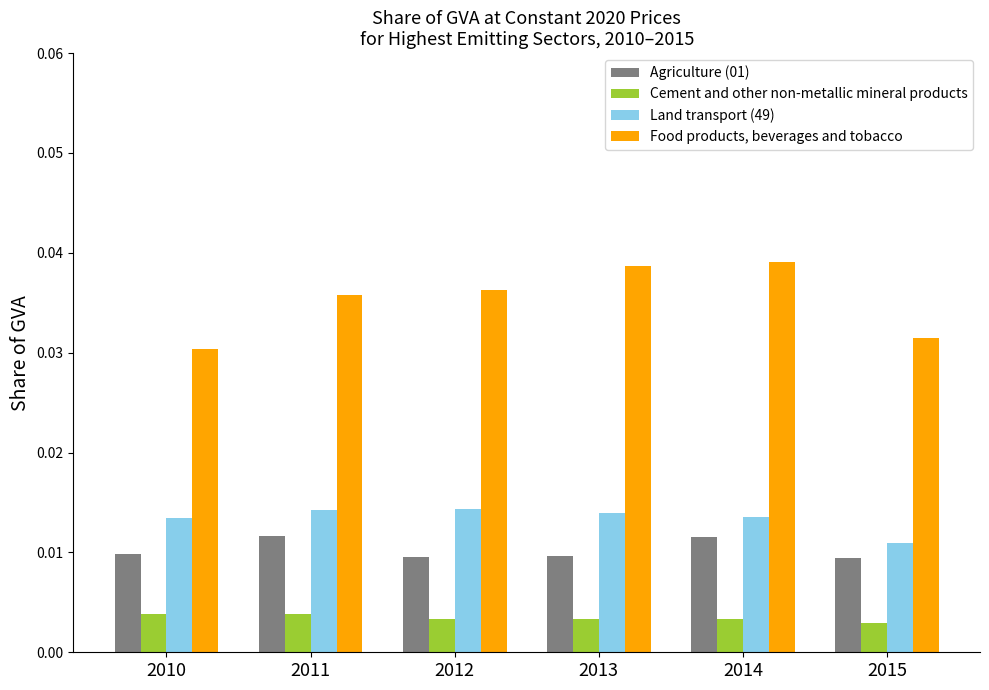

List the series in order of their peak value, lowest first.

Cement and other non-metallic mineral products, Agriculture (01), Land transport (49), Food products, beverages and tobacco